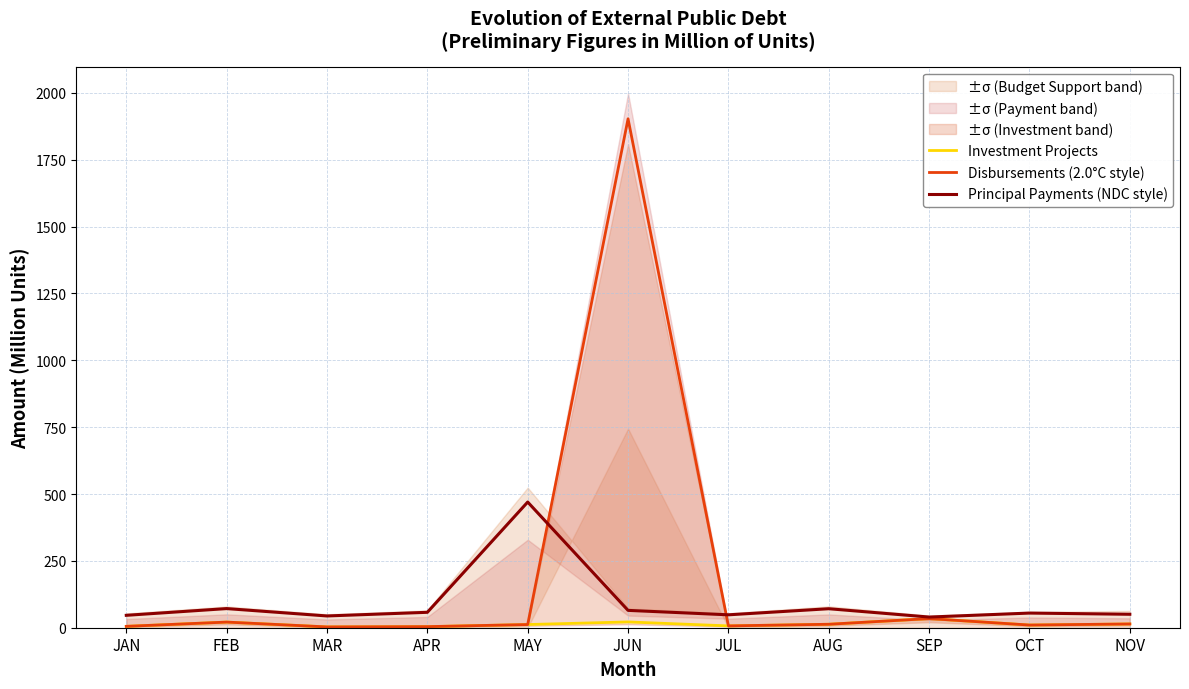

Does the chart have visible grid lines?

Yes